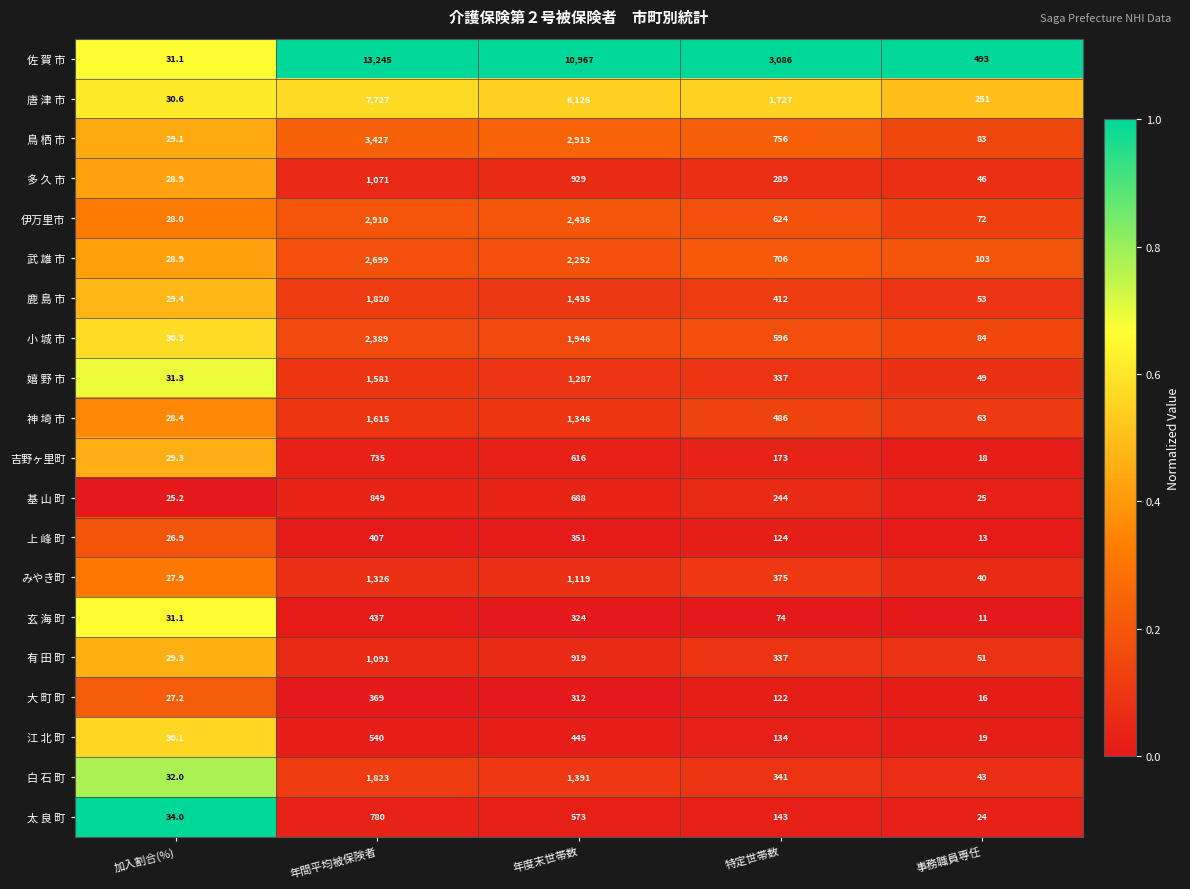

What value does the 多 久 市 series have at 事務職員専任?

46.0